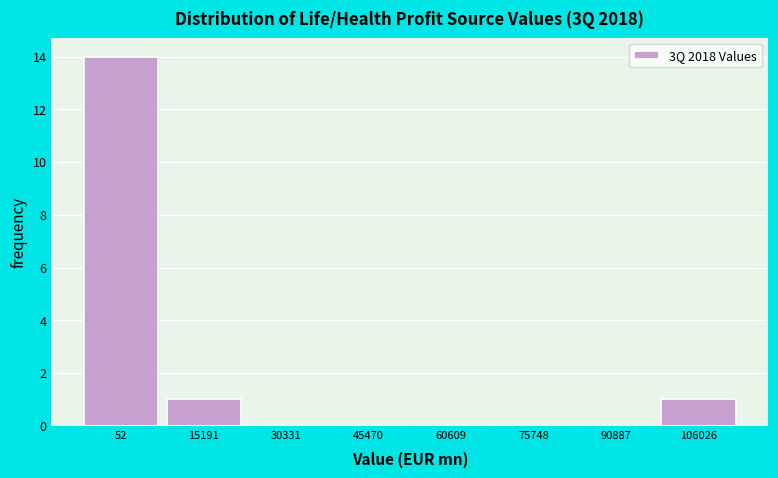

Reading left to right, list all the values displayed in this chart.

52=14	15191=1	30331=0	45470=0	60609=0	75748=0	90887=0	106026=1